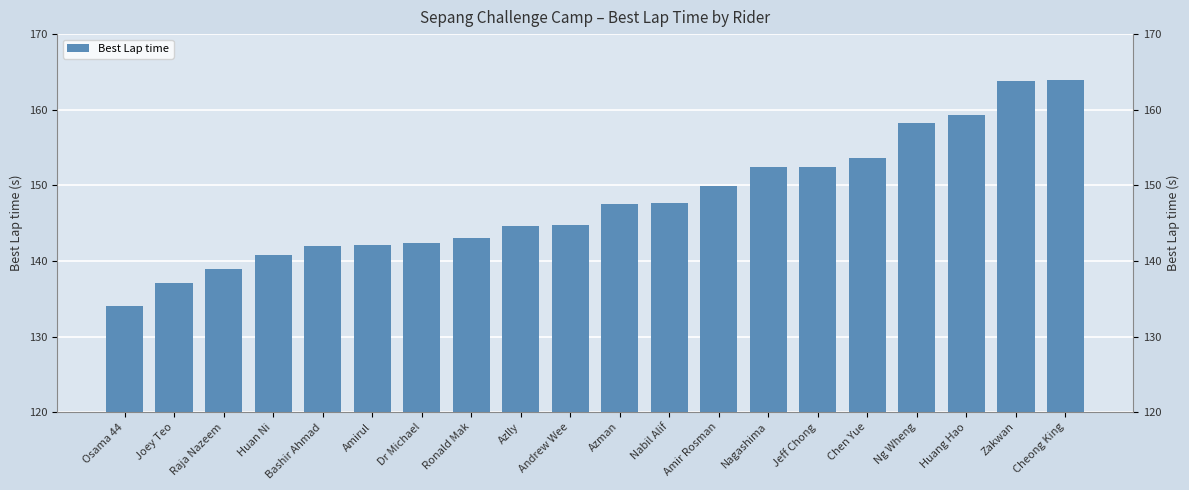

What is the difference between the values at Azlly and Amir Rosman?

5.3